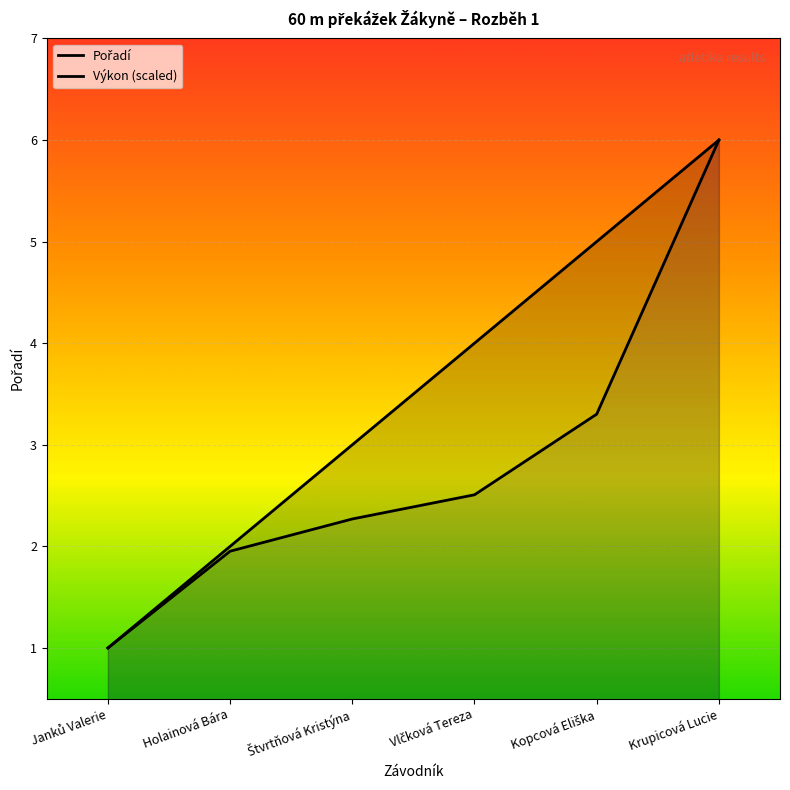

What is the highest value of the Výkon (scaled) series?

6.0